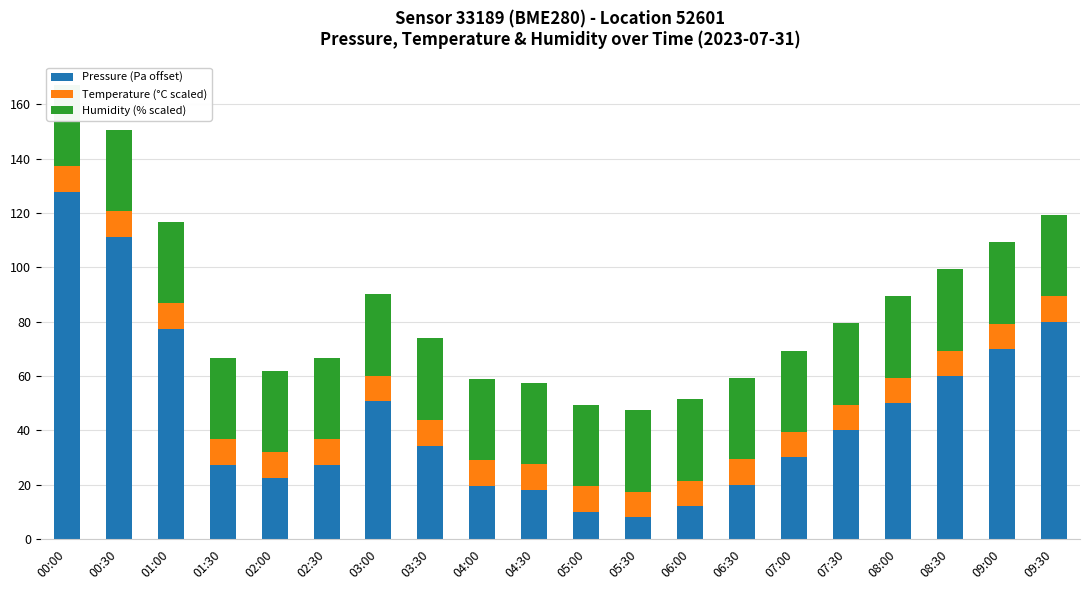

What is the value of the Temperature (°C scaled) bar at the 18th from the left?

9.3